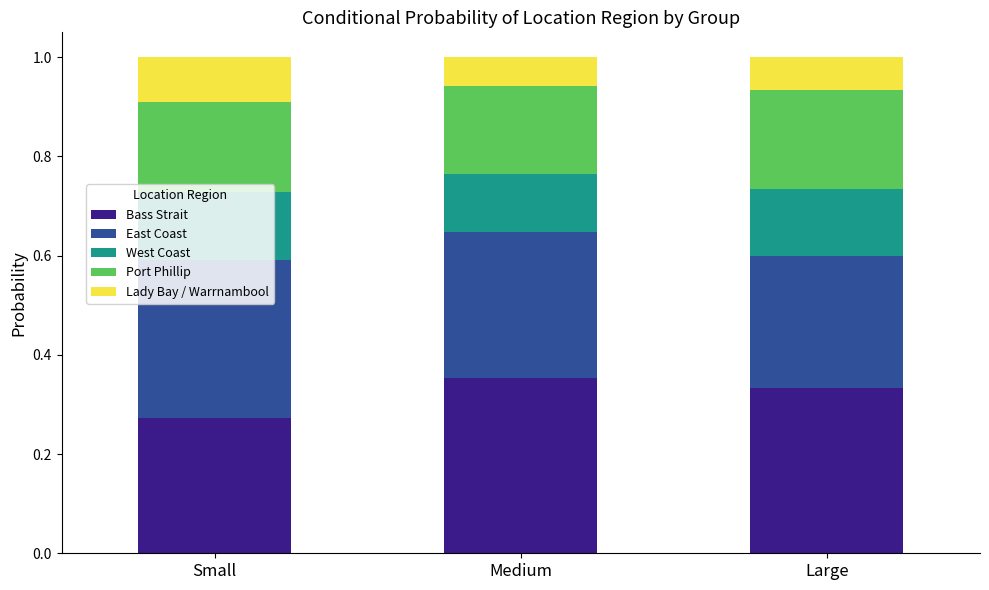

What is the total value across all series at Large?

1.0